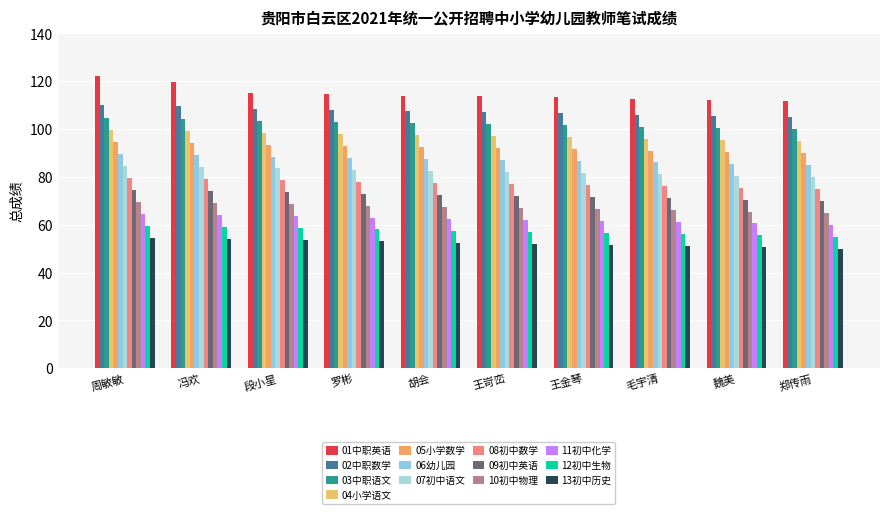

Are the bars horizontal?

No